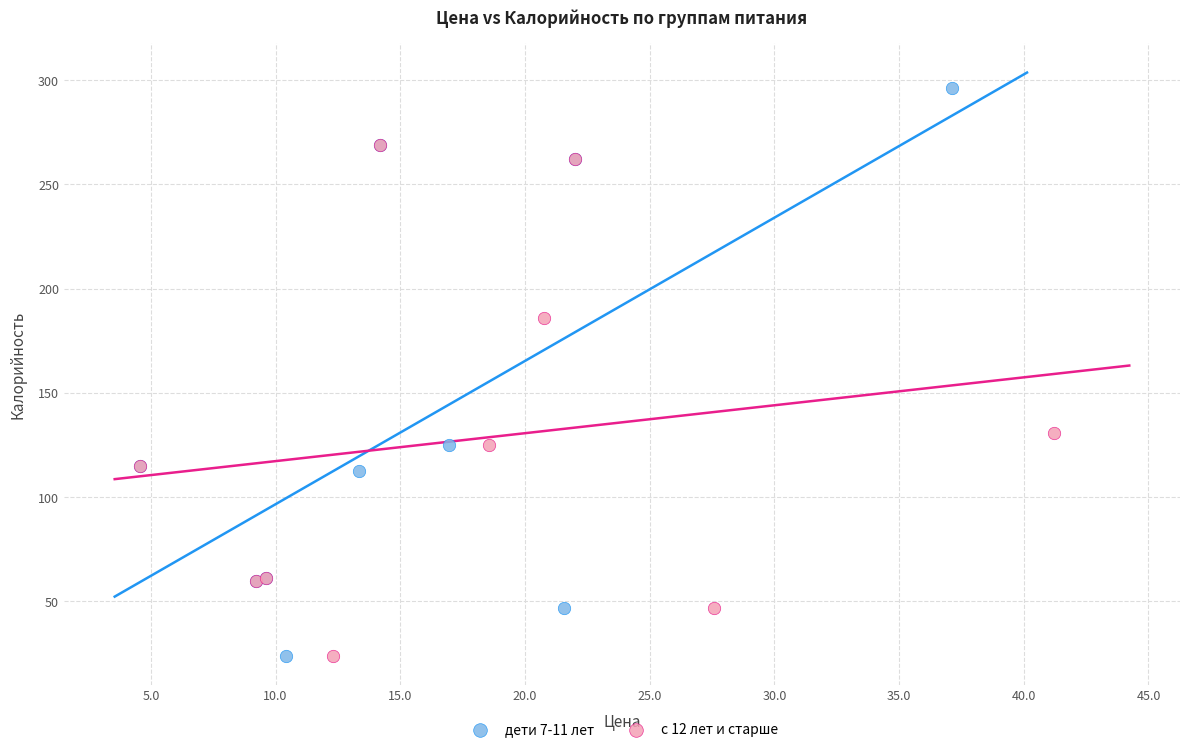

Which series has the widest spread of Y values?

дети 7-11 лет